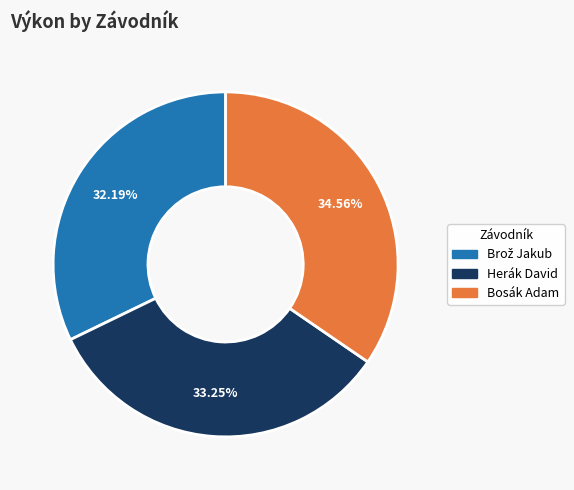

What is the largest slice in the pie chart?

Bosák Adam